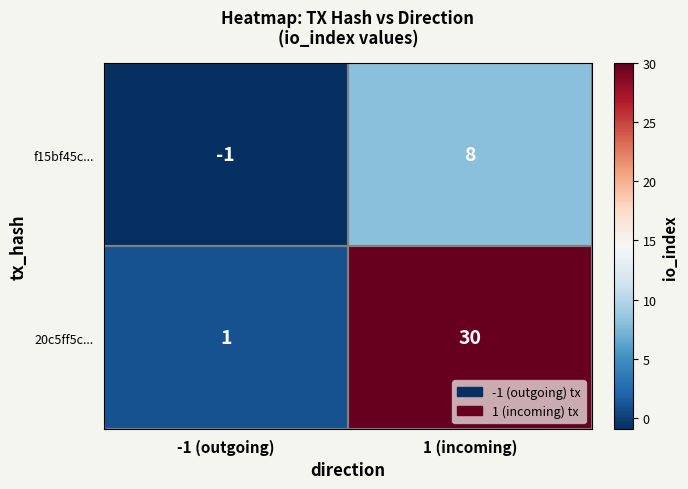

What is the spread (max minus min) of values at -1 (outgoing)?

2